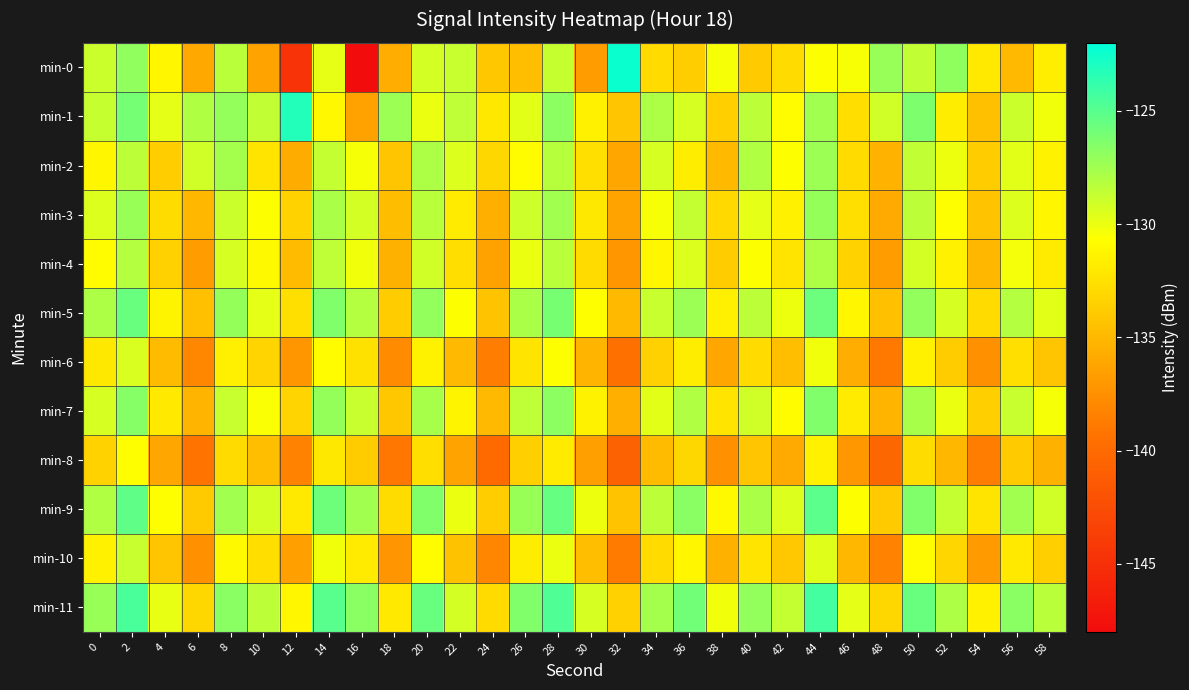

What is the spread (max minus min) of values at 30?

7.5